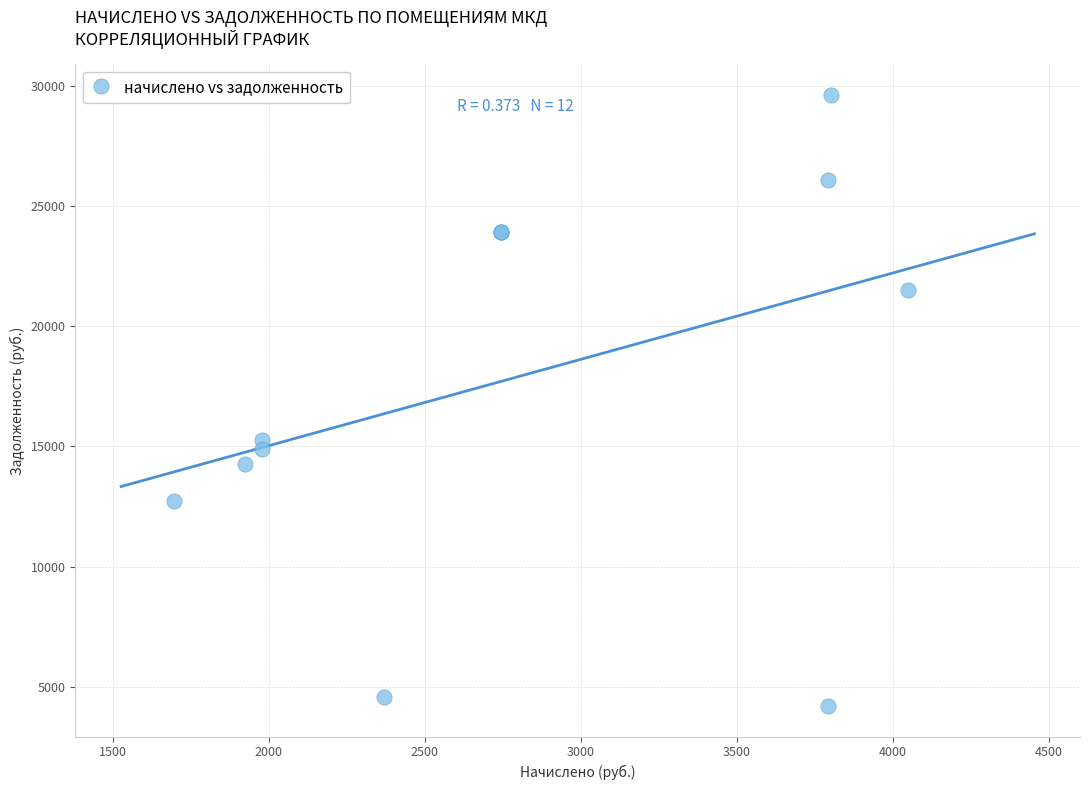

What Y value in the scatter plot is closest to 16913?

15287.6